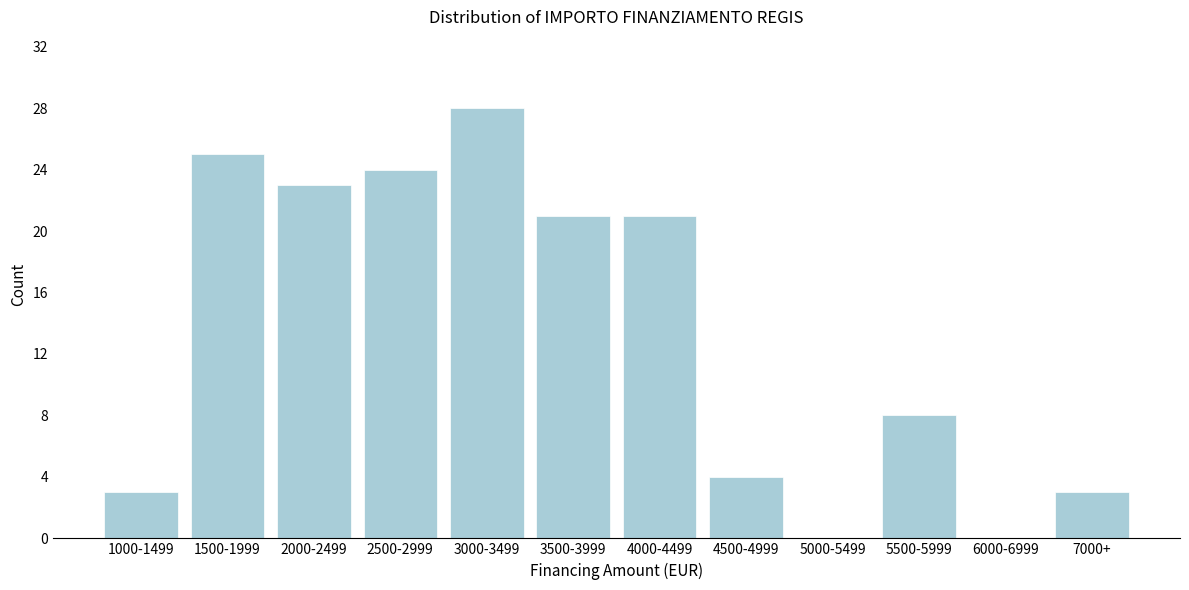

Reading left to right, transcribe all the data shown in this chart.

1000-1499=3	1500-1999=25	2000-2499=23	2500-2999=24	3000-3499=28	3500-3999=21	4000-4499=21	4500-4999=4	5000-5499=0	5500-5999=8	6000-6999=0	7000+=3